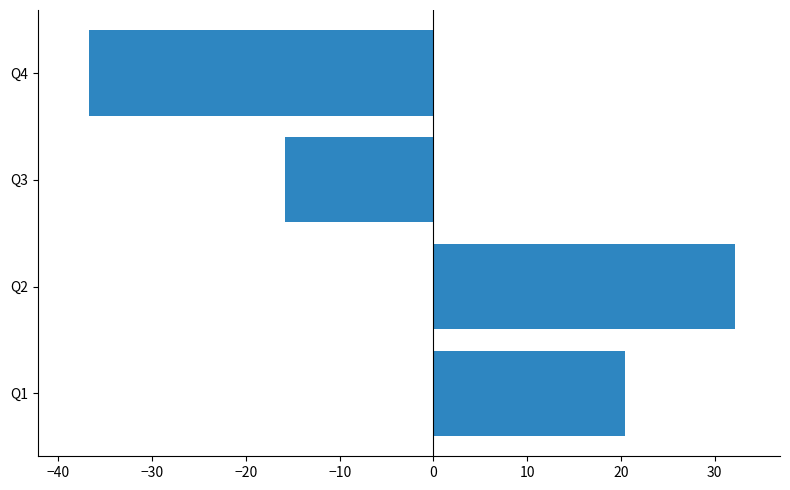

Count the number of data series in this chart.

1